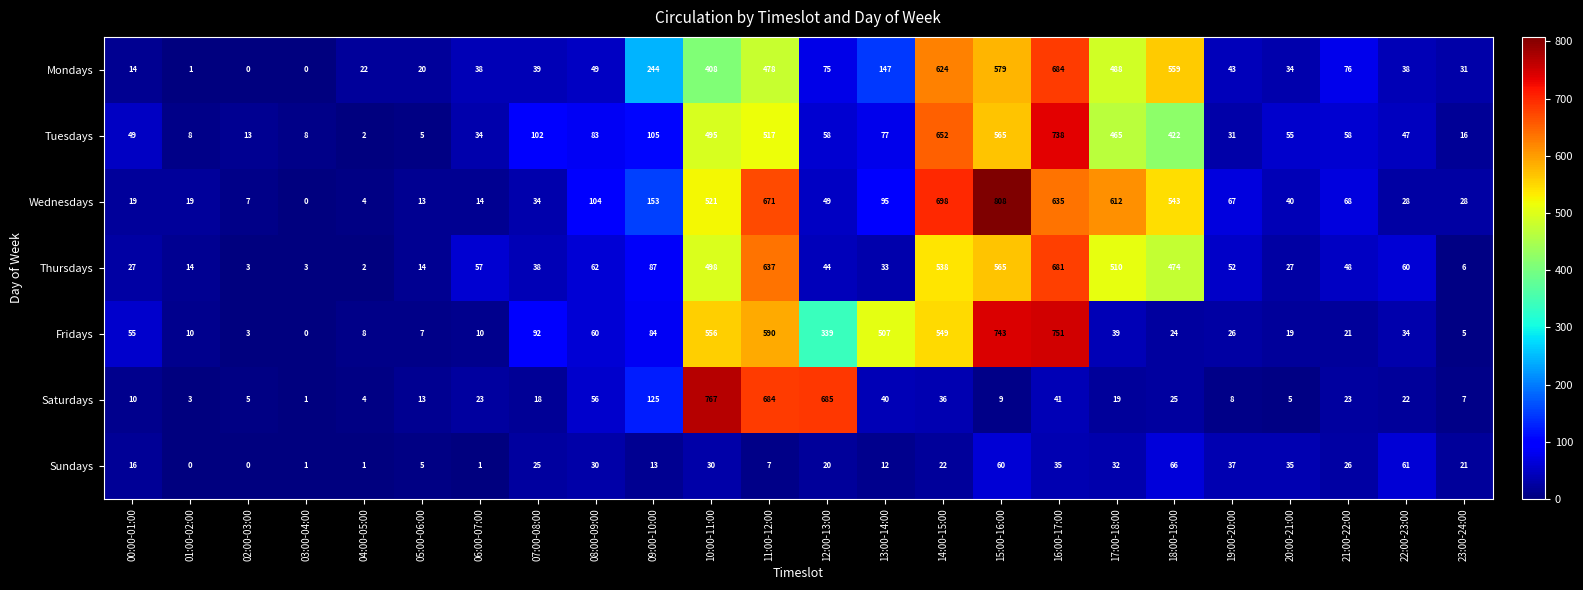

Read the Mondays value at 08:00-09:00, to the nearest 10.

50